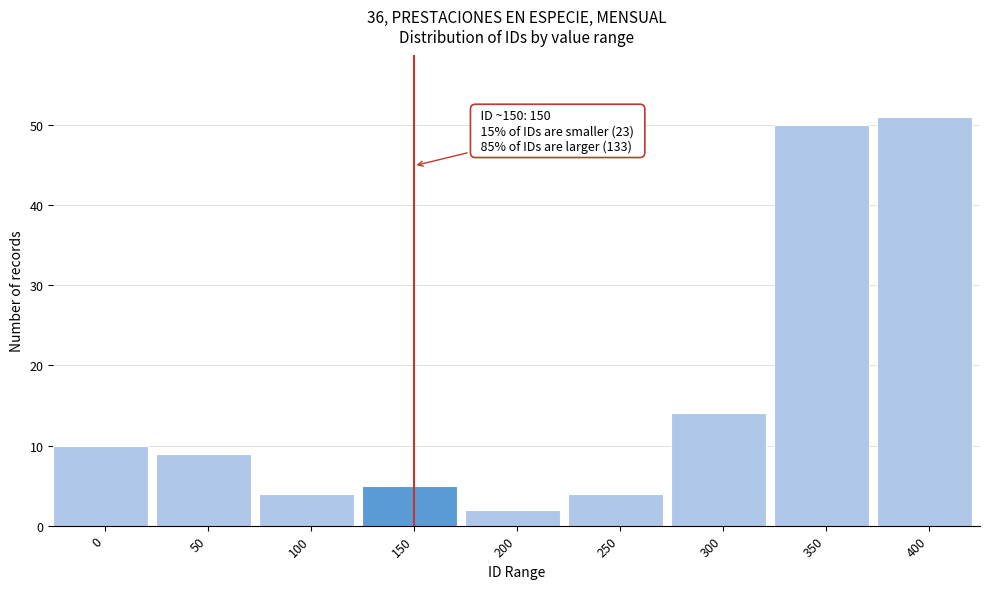

Reading left to right, extract all data points from this chart.

10	9	4	5	2	4	14	50	51